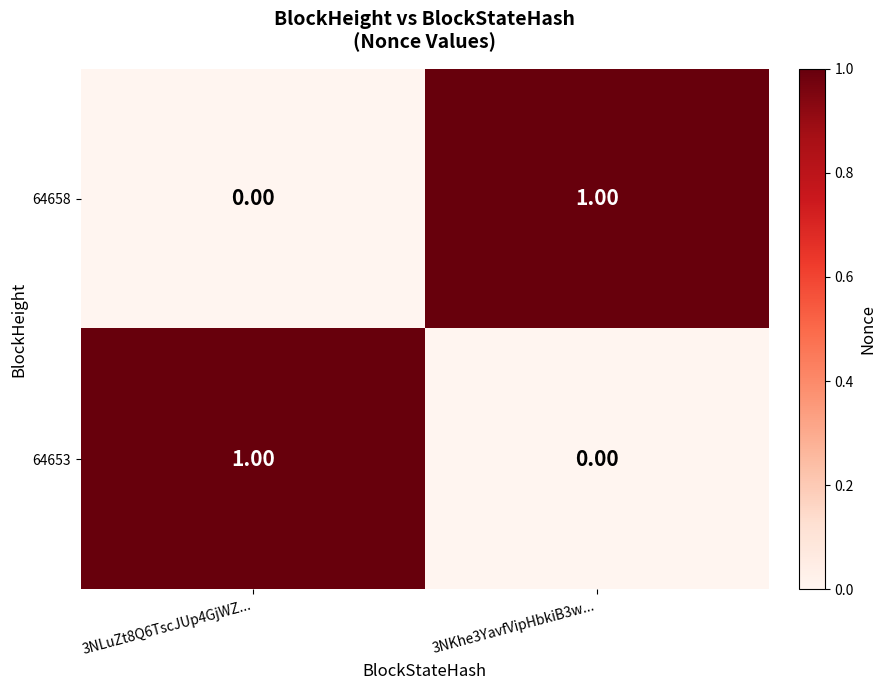

How many values in the 64658 series are below 1?

1